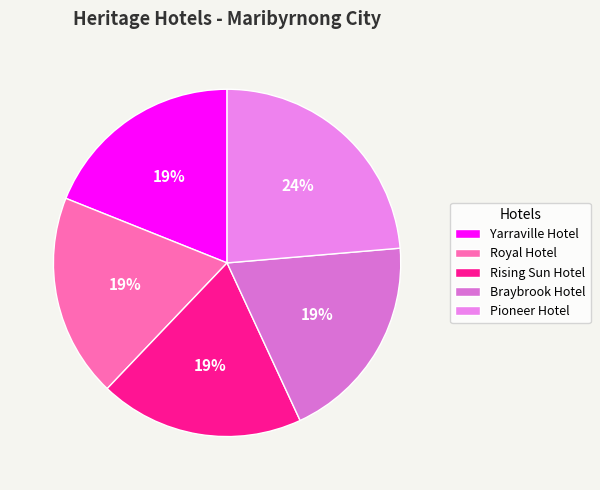

What is the smallest slice in the pie chart?

Yarraville Hotel